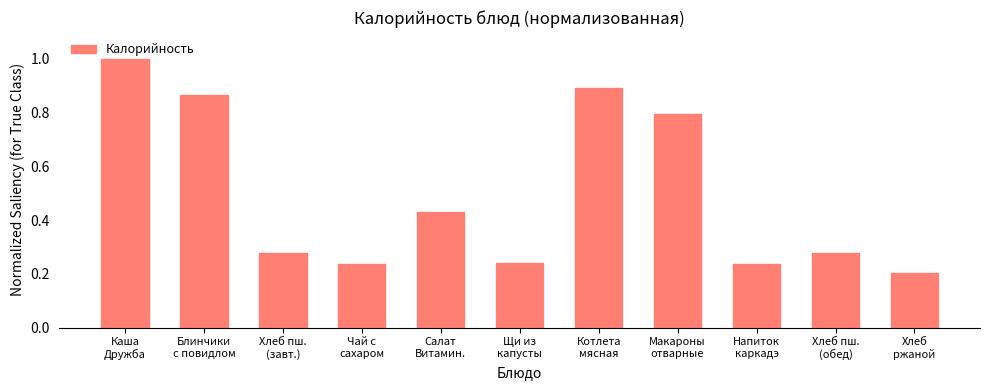

Which category has the lowest value across all series?

Хлеб
ржаной